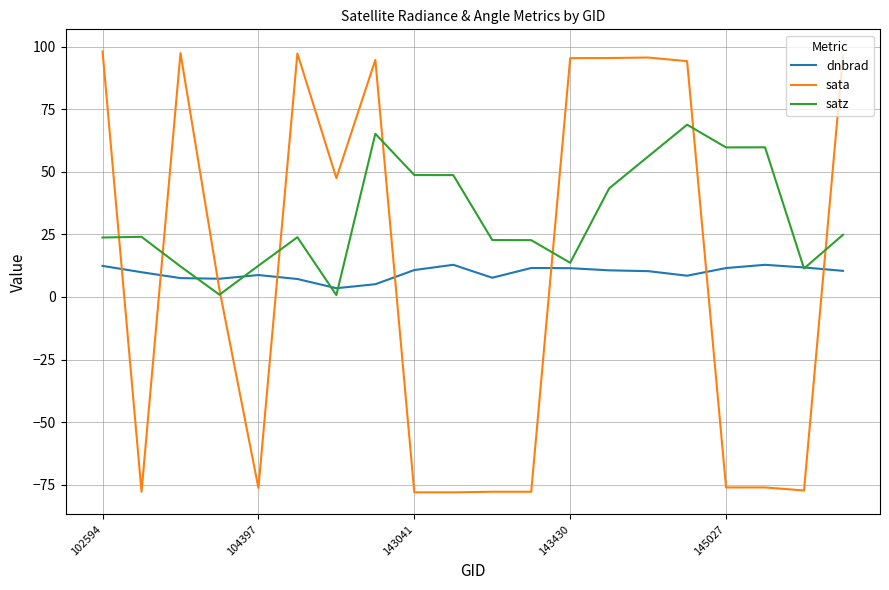

What is the smallest value displayed?

-78.1